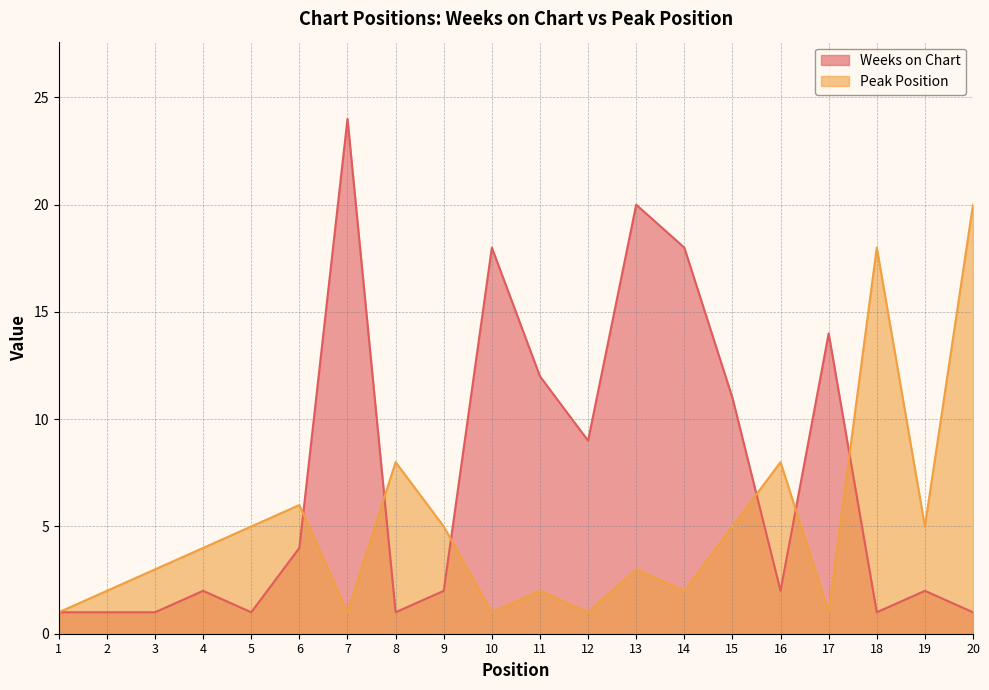

True or false: Peak Position and Weeks on Chart intersect in this chart.

True